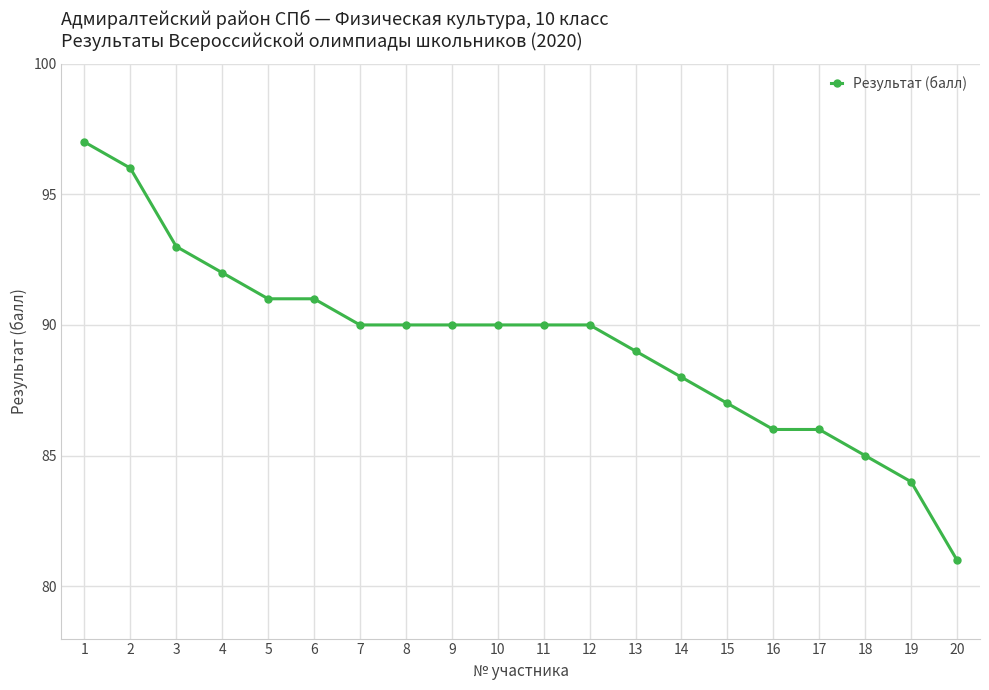

Which label corresponds to the smallest value in the chart?

20